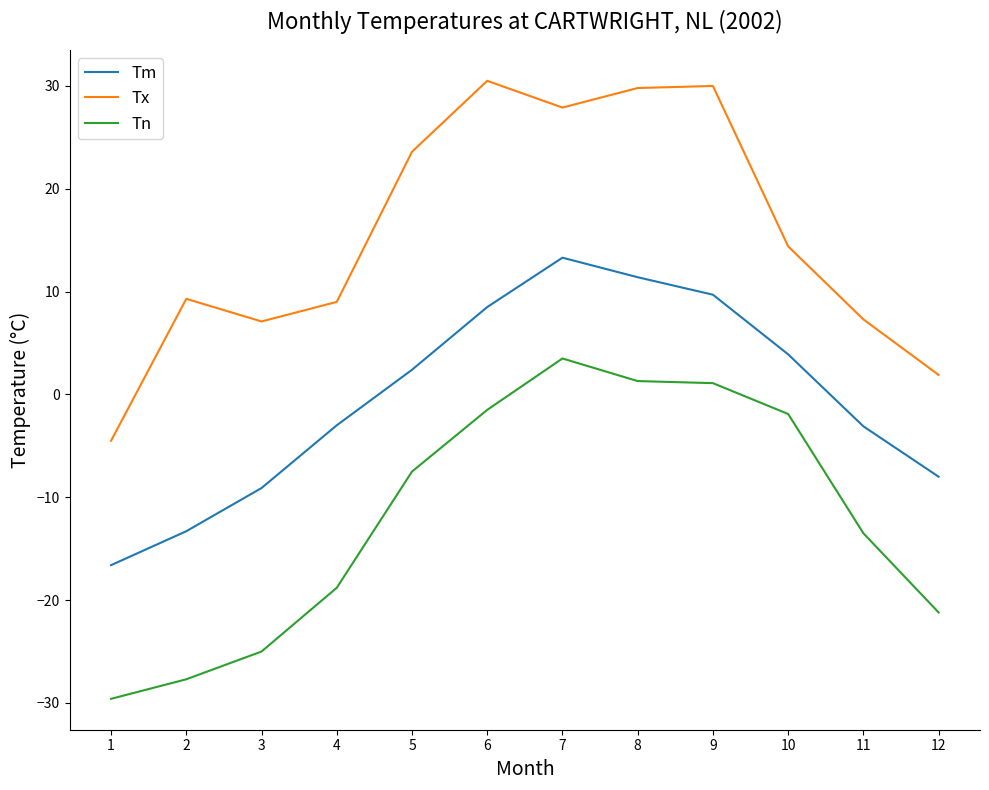

True or false: Tm and Tn cross at least once.

False